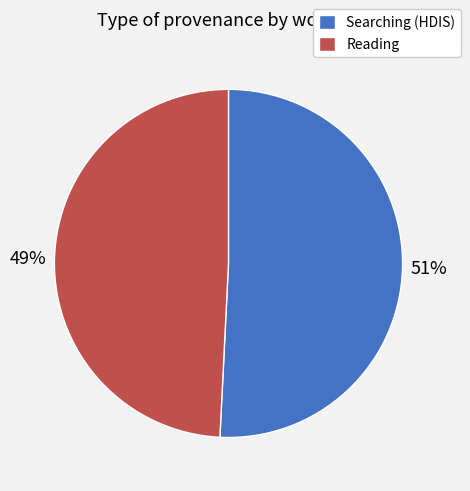

Is there any slice that represents more than half of the pie?

Yes